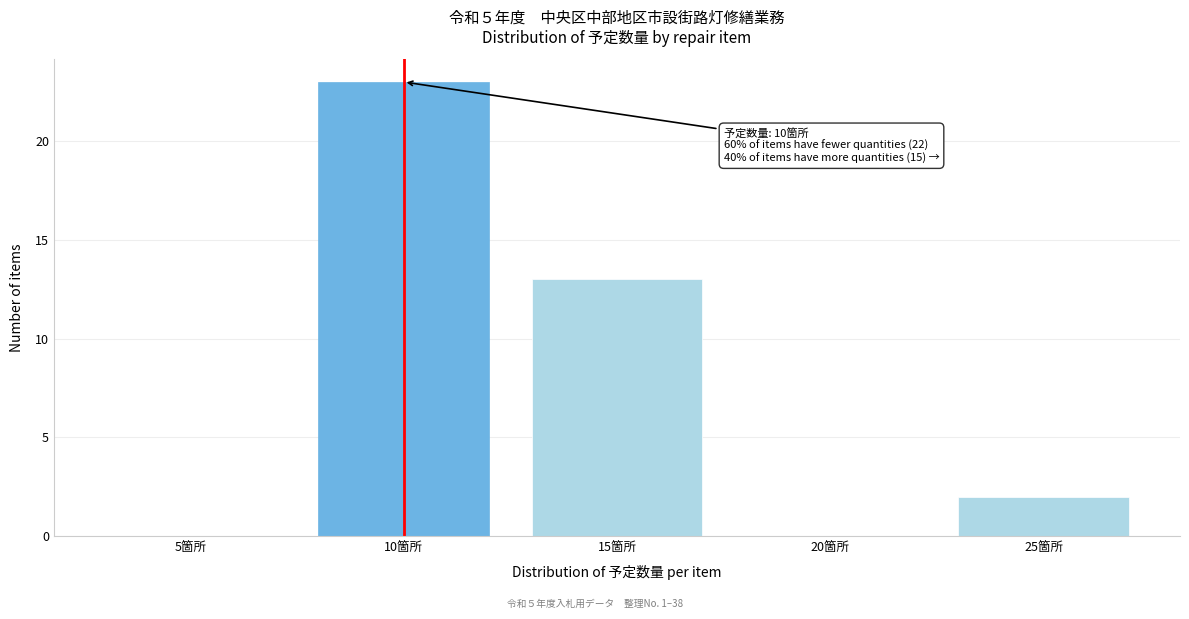

Reading left to right, extract all data points from this chart.

5箇所=0	10箇所=23	15箇所=13	20箇所=0	25箇所=2